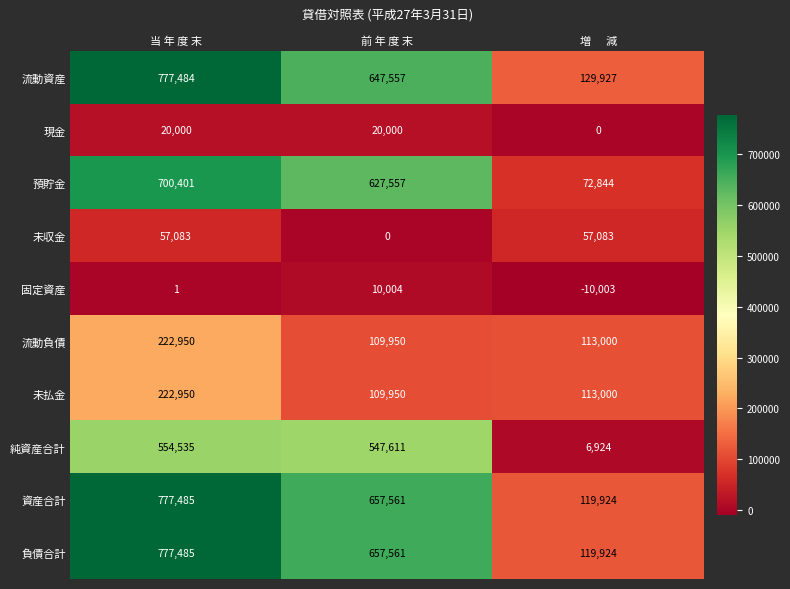

Count the number of categories in the chart.

3